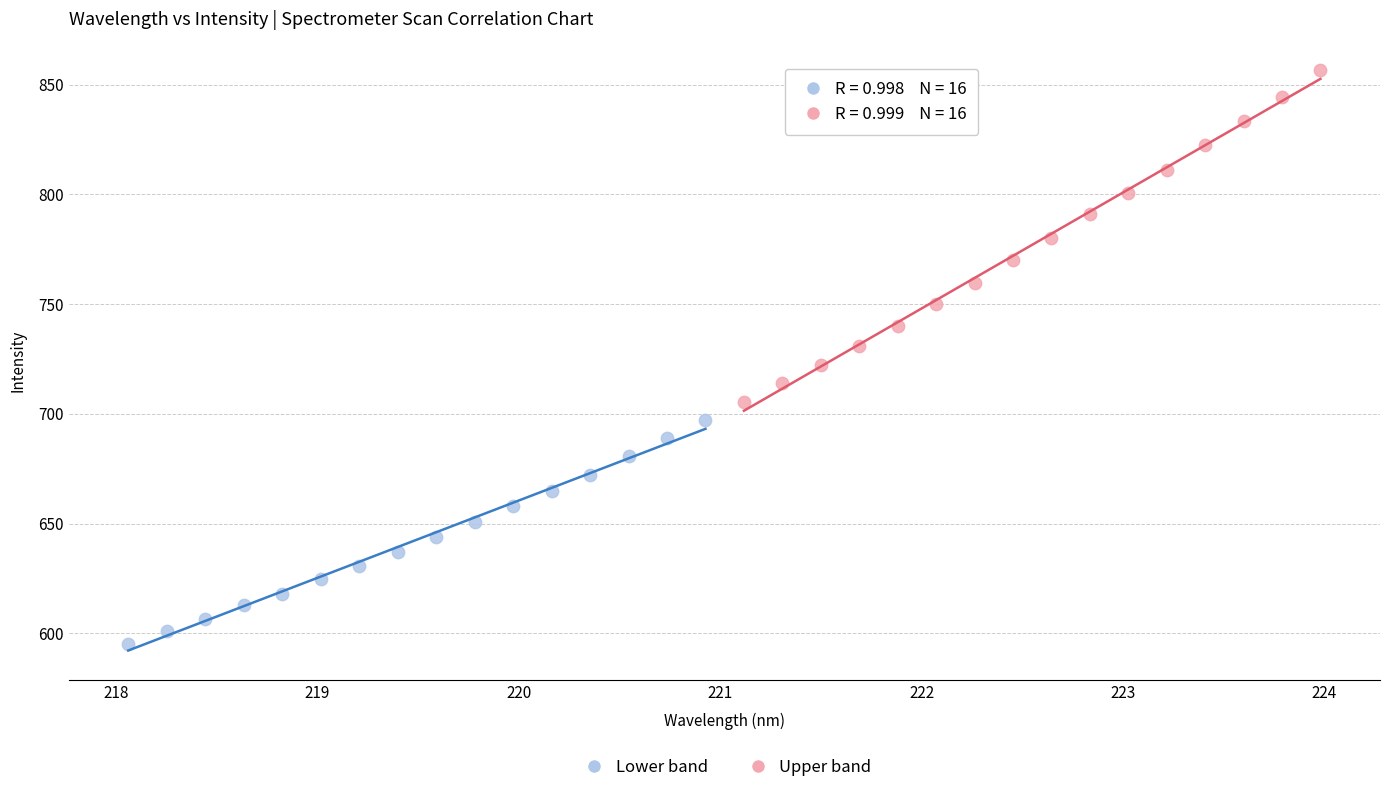

What are all the series names shown in the legend?

Lower band, Upper band